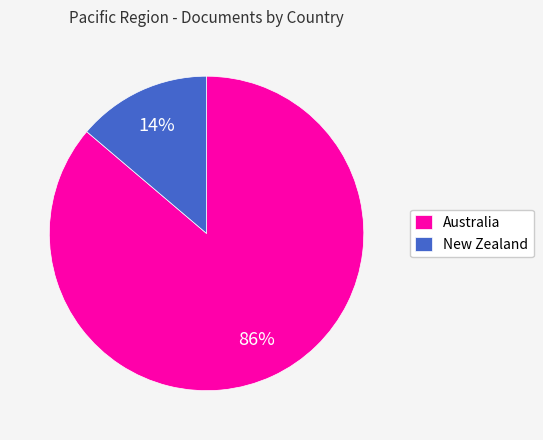

Which category has the smallest portion of the pie?

New Zealand